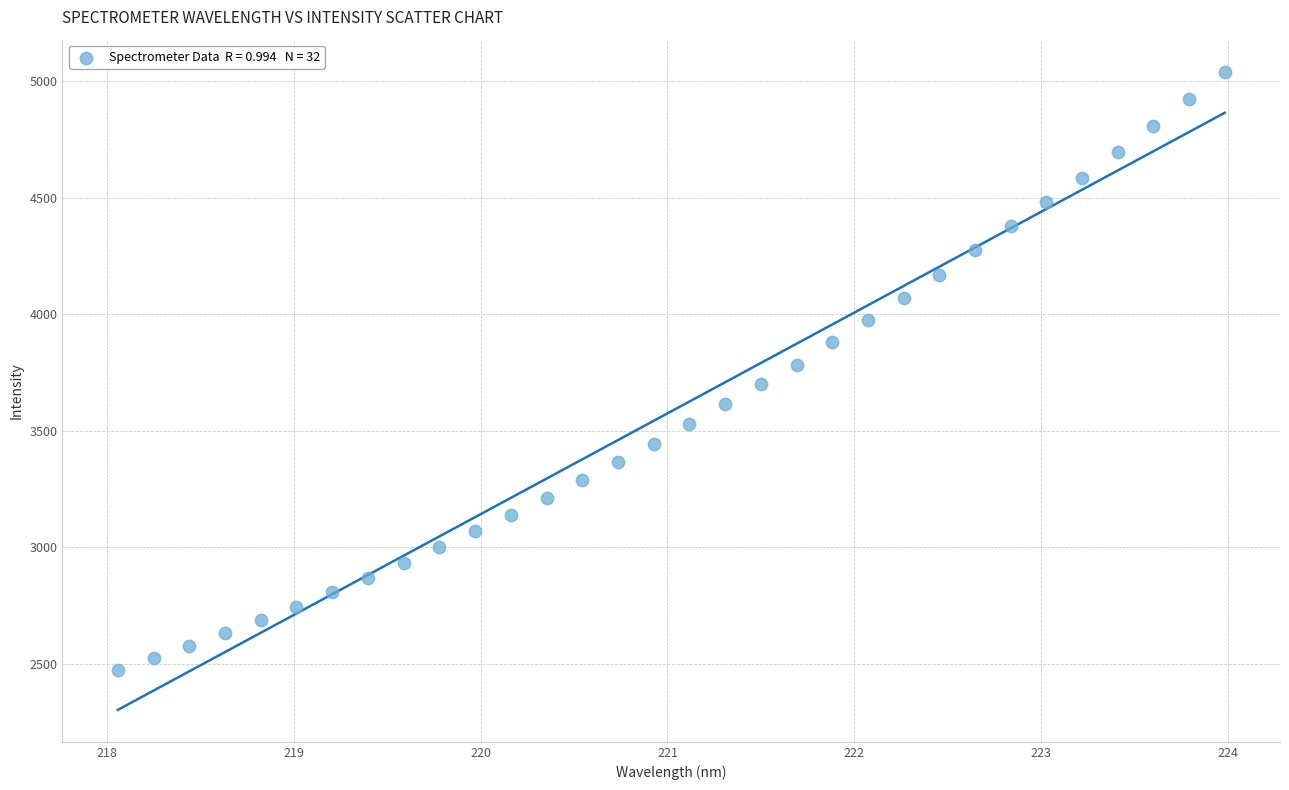

What is the range of X values (max minus min)?

5.9